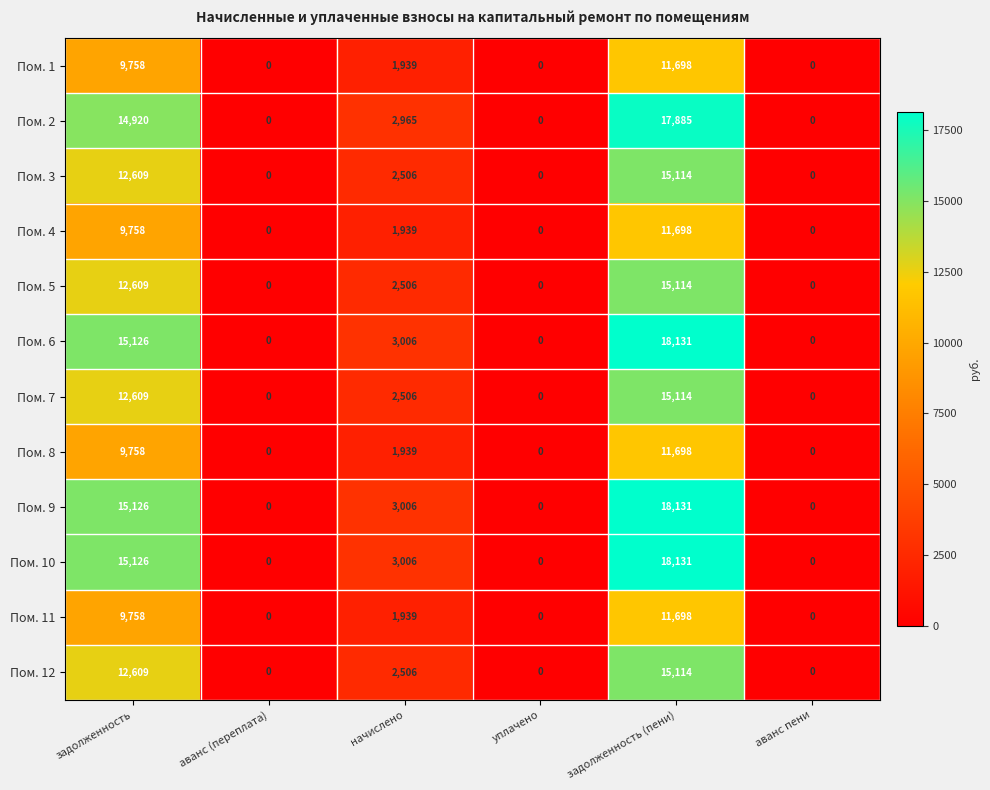

Where is Пом. 6 nearest to the value 9065?

начислено